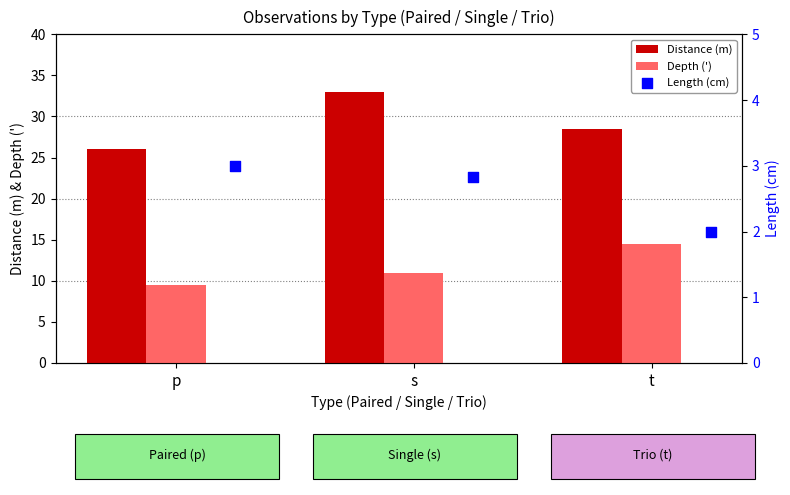

Is the value of Distance (m) at s greater than the value of Depth (') at p?

Yes